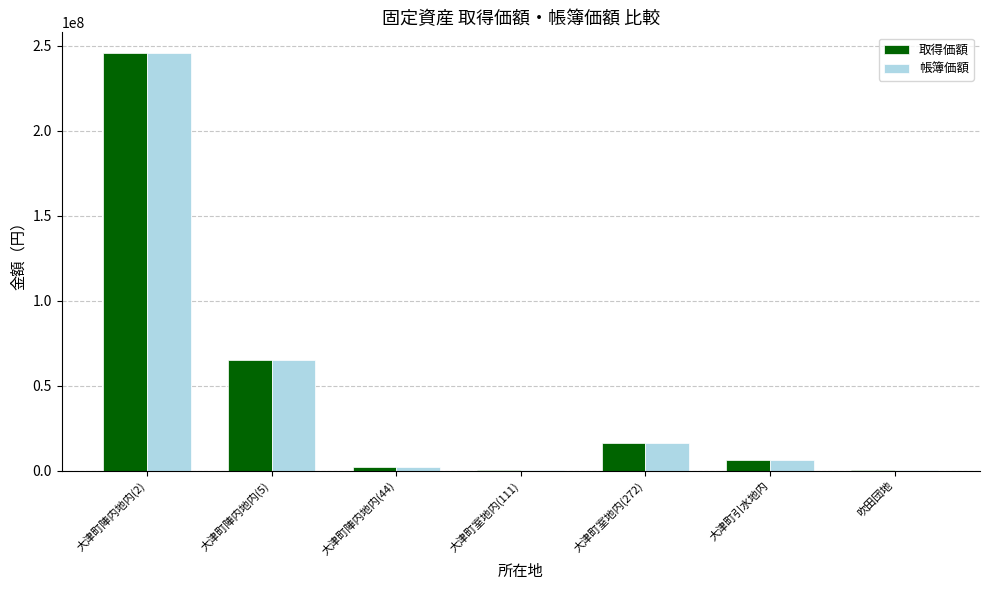

Is it true that 取得価額 equals 647492 at 吹田団地?

True